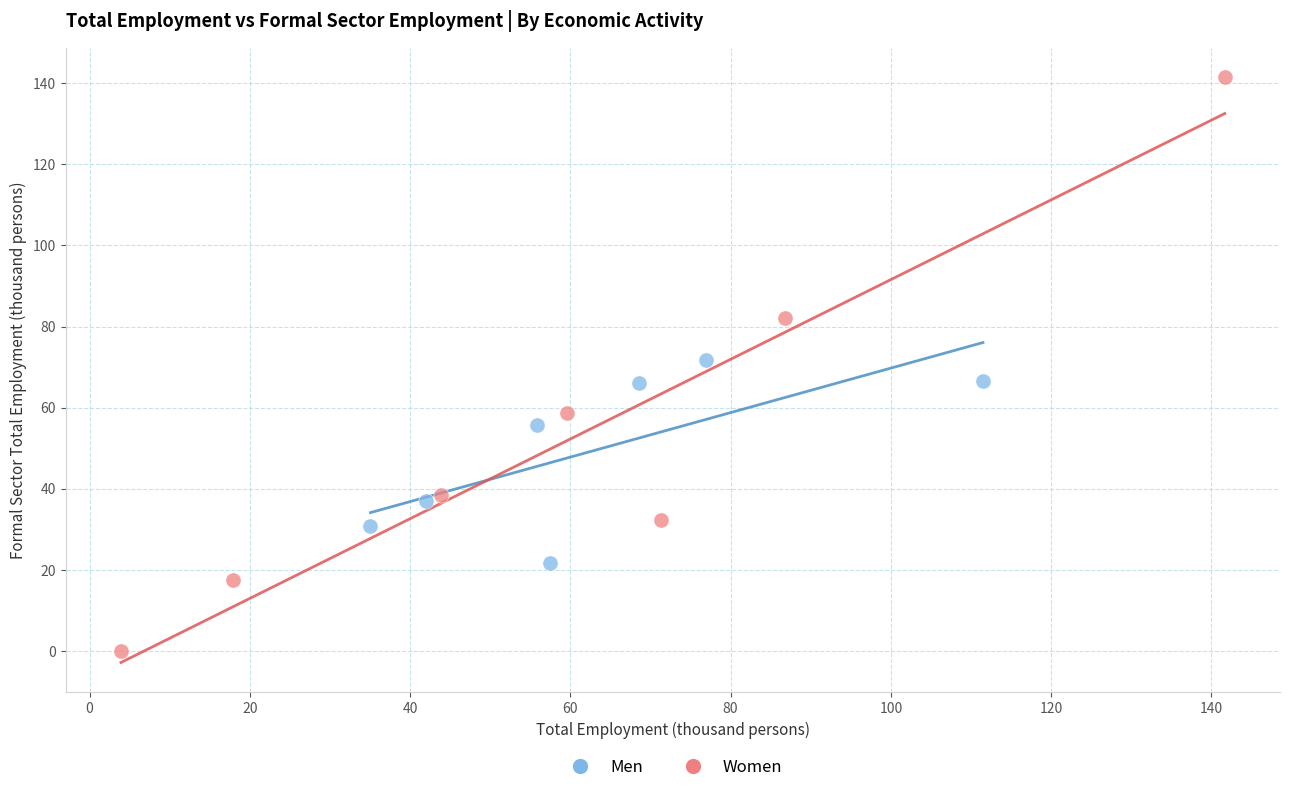

What are all the series names shown in the legend?

Men, Women